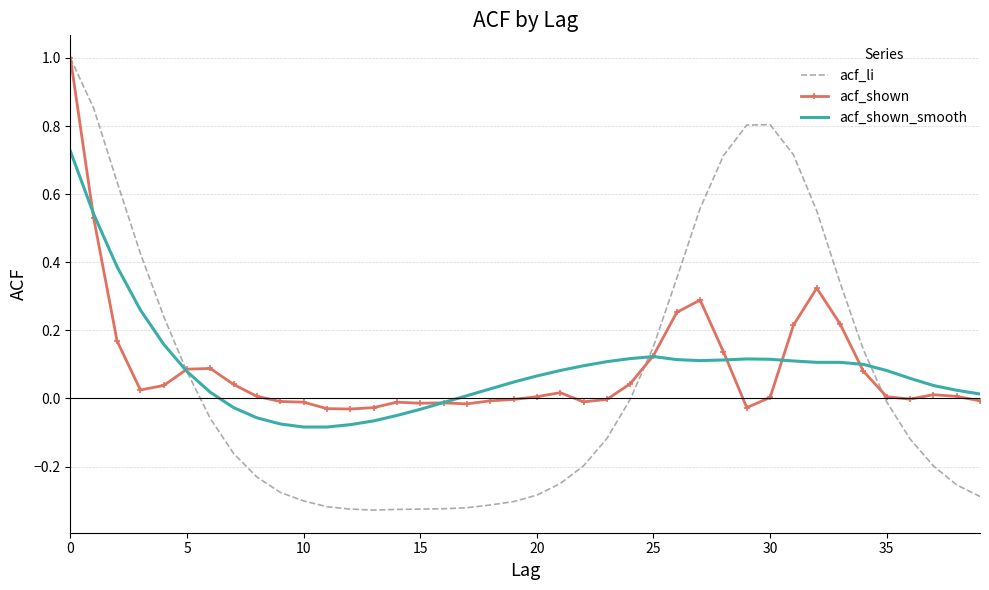

Which series has the widest spread of values?

acf_li